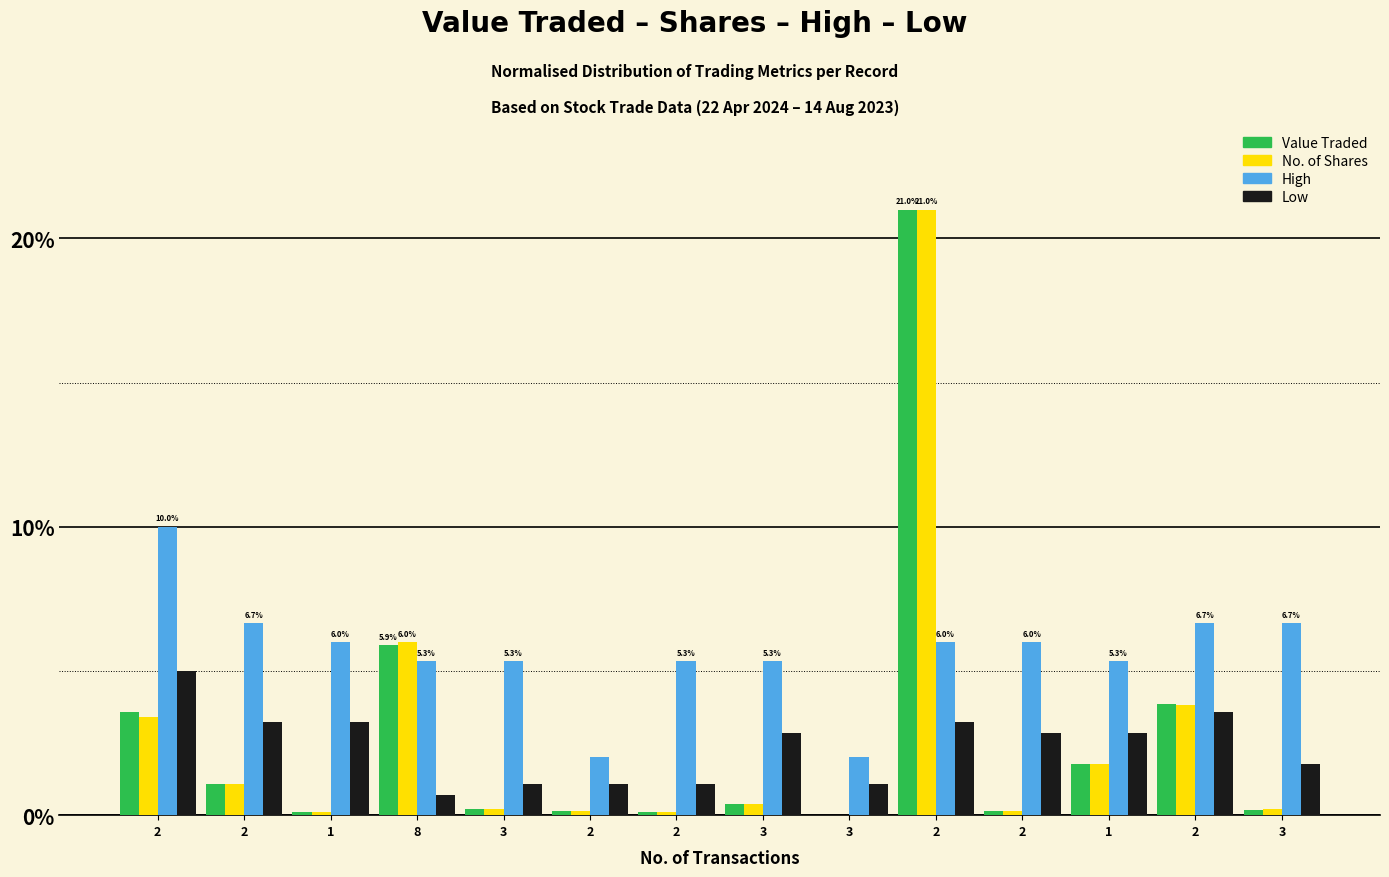

What value does the Value Traded series have at 2?

0.1